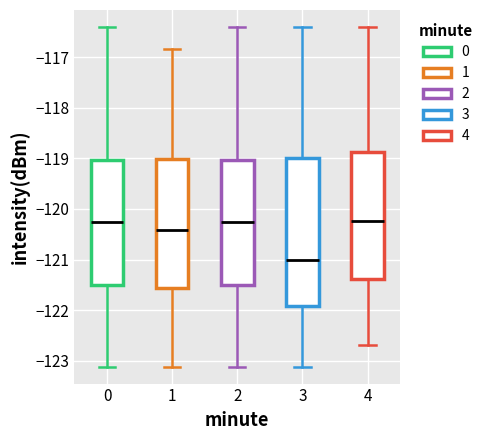

Where is the upper edge of the box at x = 2 on the y-axis? The values are not printed on the chart, so give them approximately, as read against the axis.

-119.0